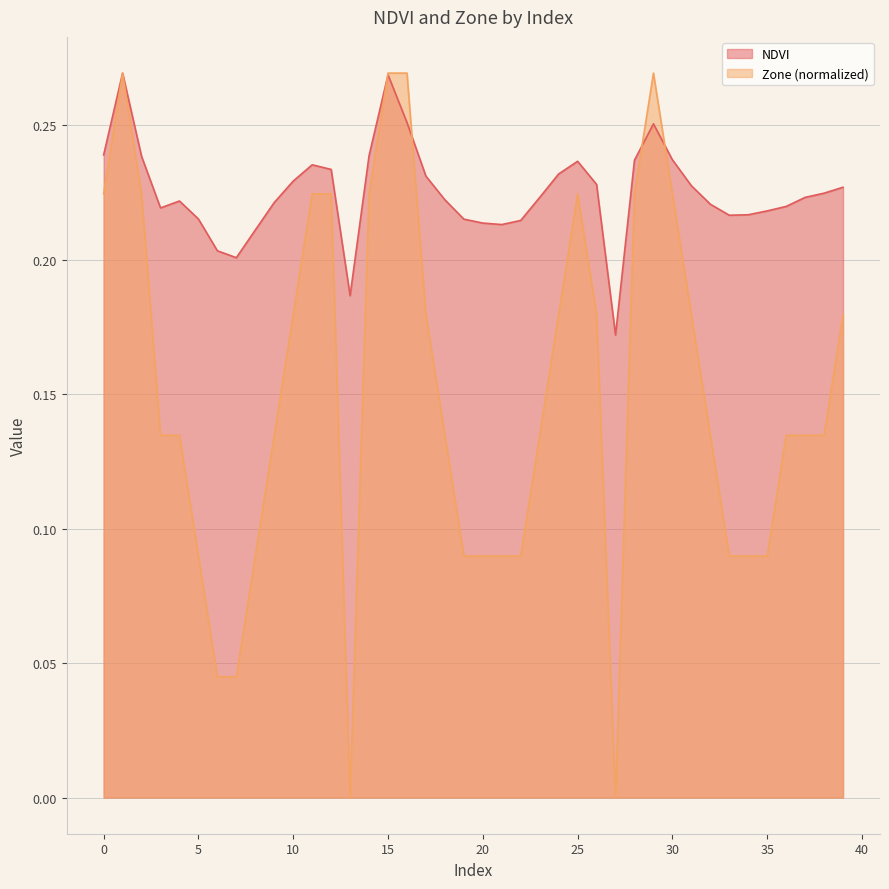

What is the value of the Zone point at the 34th from the left?

0.1